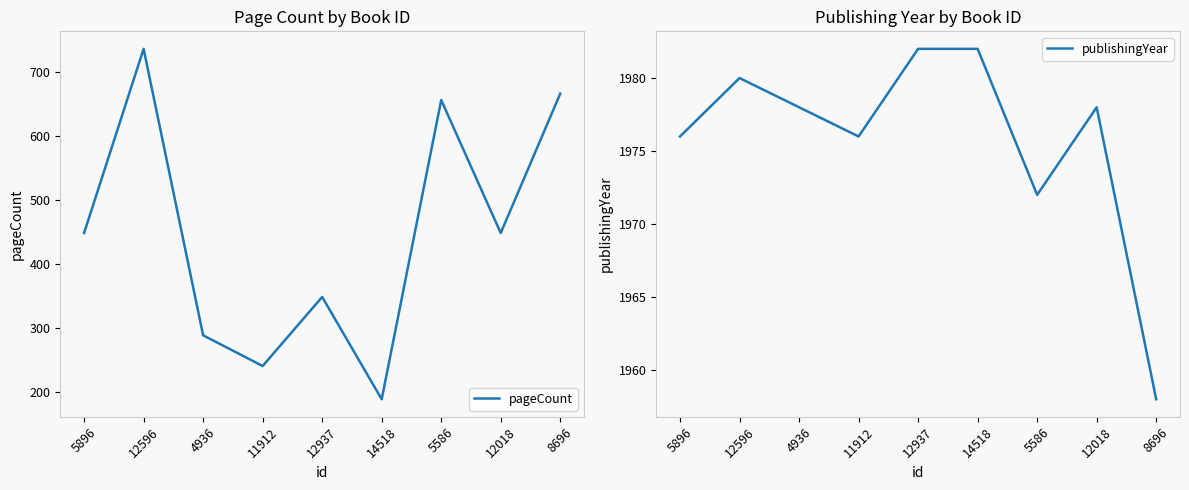

True or false: publishingYear and pageCount intersect in this chart.

False